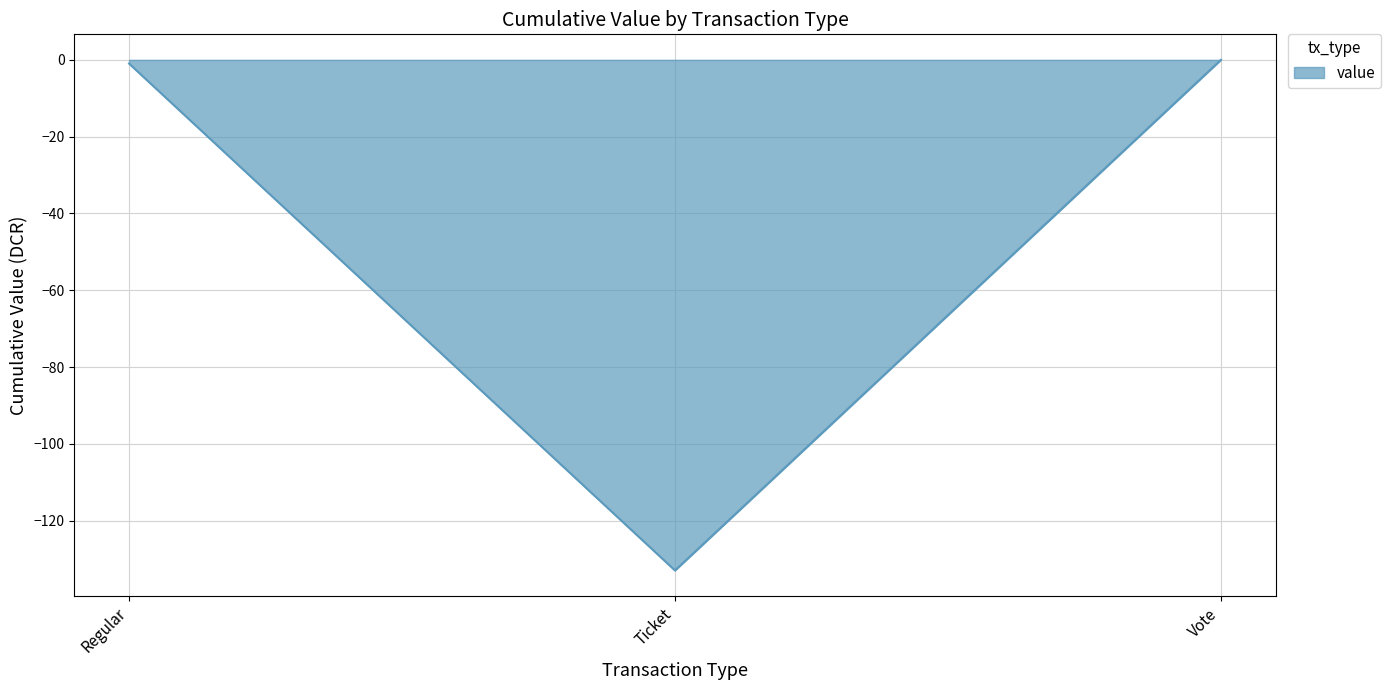

What is the difference between the second highest and minimum values?

132.0